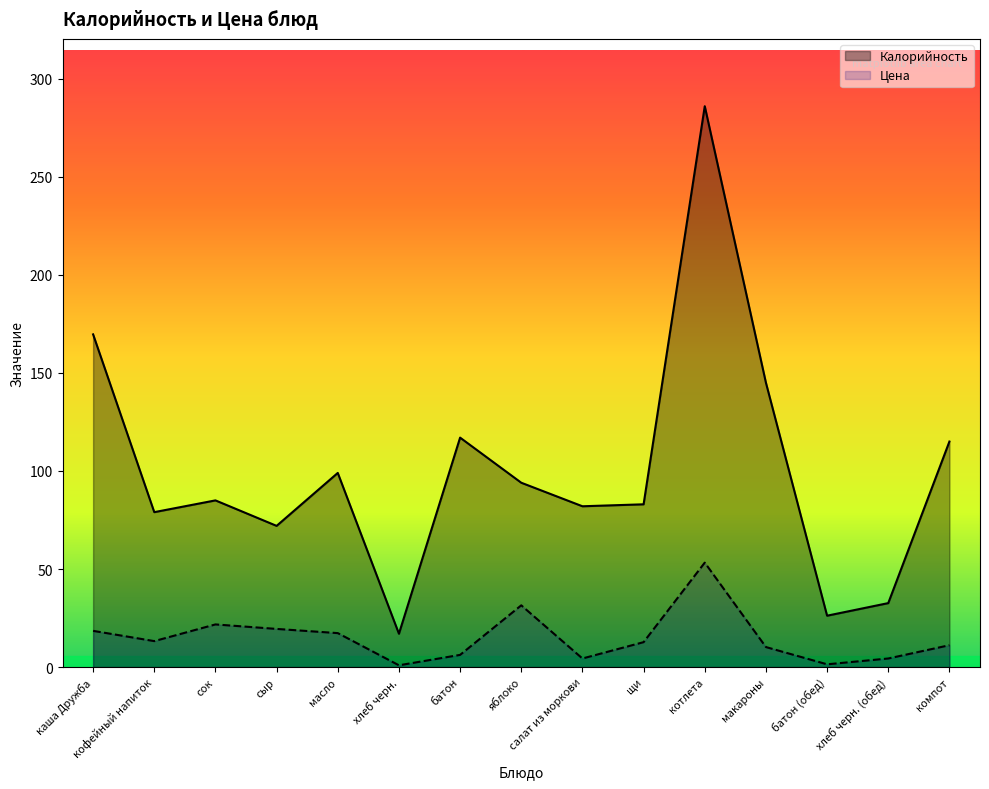

What is the difference between the highest and lowest values at щи?

70.3